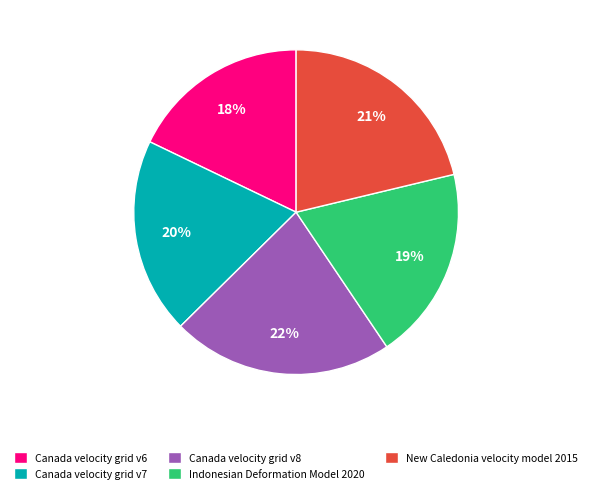

How many segments does this pie chart have?

5